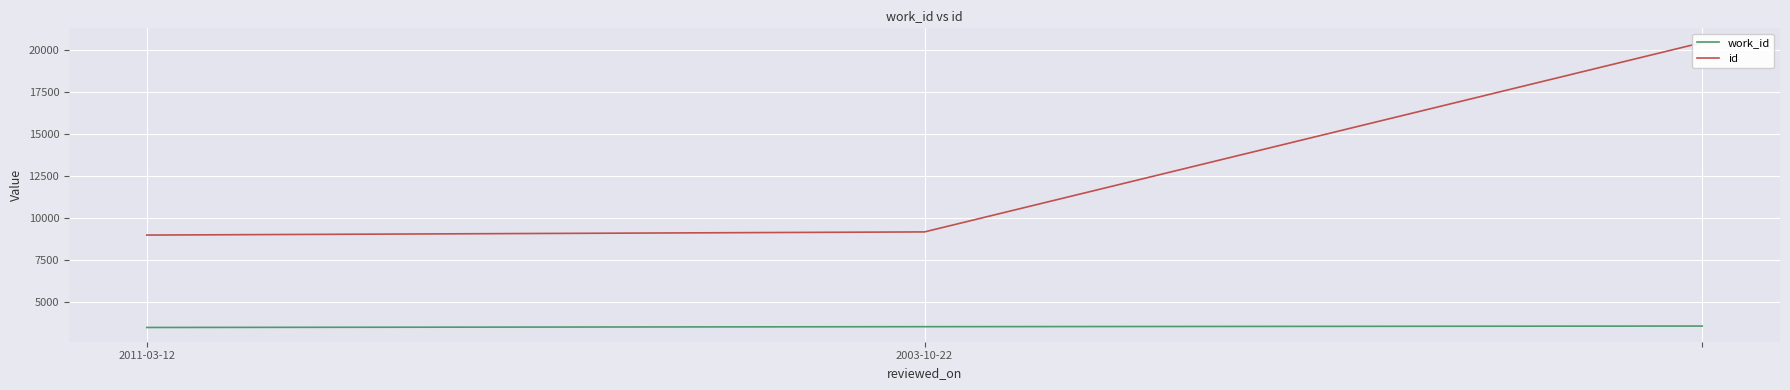

At which category is the sum across all series the highest?

2